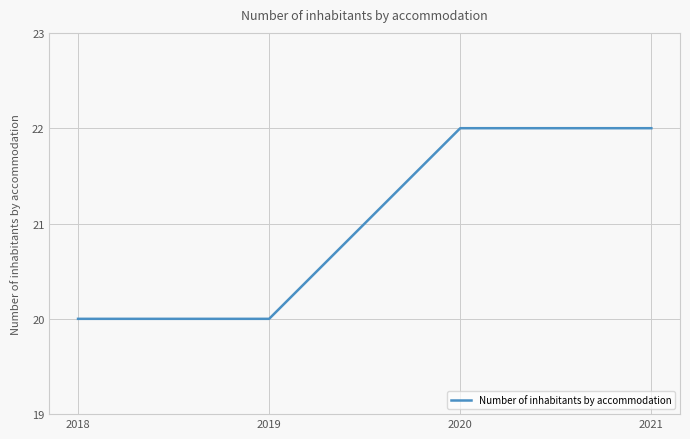

True or false: there are more than 2 points higher than both neighbors.

False